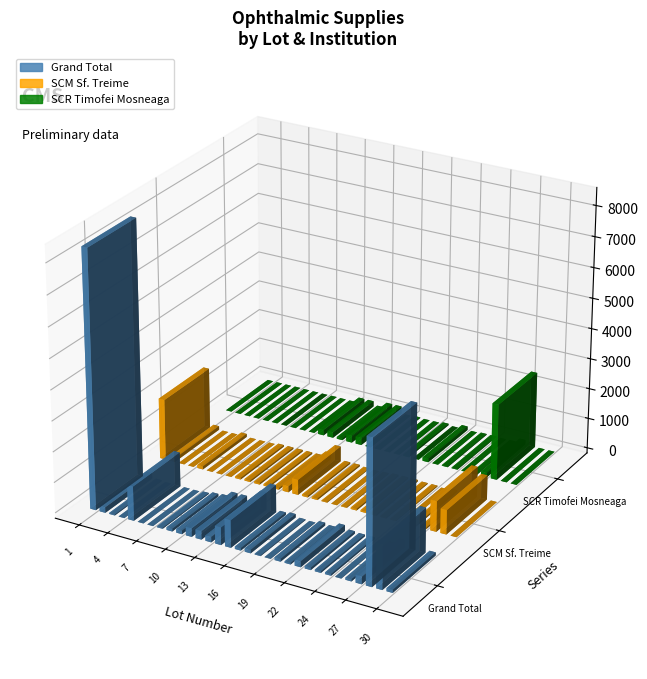

Reading right to left, extract all data points from this chart.

Grand Total: 30=100	29=1460	28=4710	27=250	26=70	25=10	24=55	24=55	23=76	22=190	21=50	20=91	19=10	18=26	17=114	16=80	15=896	14=574	13=172	12=280	11=280	10=116	9=88	8=32	7=3	6=3	5=1125	4=5	3=31	2=180	1=8400
SCM Sf. Treime: 30=0	29=800	28=1000	27=50	26=50	25=0	24=30	24=30	23=50	22=50	21=50	20=20	19=0	18=20	17=50	16=50	15=500	14=200	13=50	12=50	11=50	10=50	9=50	8=7	7=3	6=3	5=100	4=0	3=0	2=120	1=2000
SCR Timofei Mosneaga: 30=0	29=0	28=2500	27=150	26=20	25=10	24=25	24=25	23=0	22=120	21=0	20=50	19=10	18=6	17=24	16=0	15=240	14=240	13=60	12=180	11=180	10=0	9=0	8=5	7=0	6=0	5=0	4=5	3=0	2=0	1=0